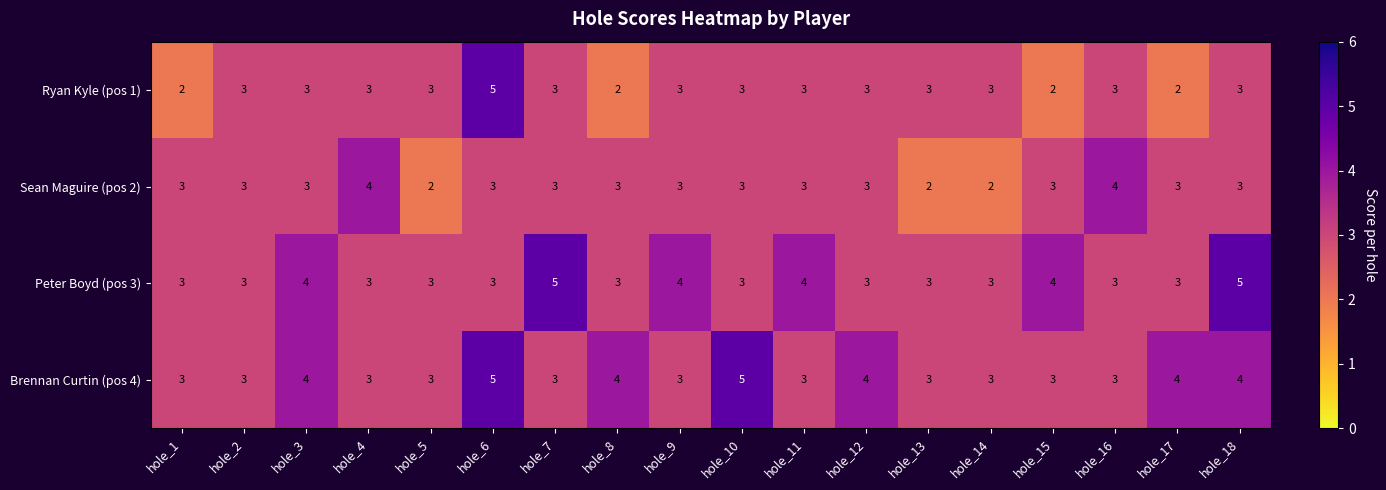

The Ryan Kyle (pos 1) series shows 3 at hole_4. True or false?

True